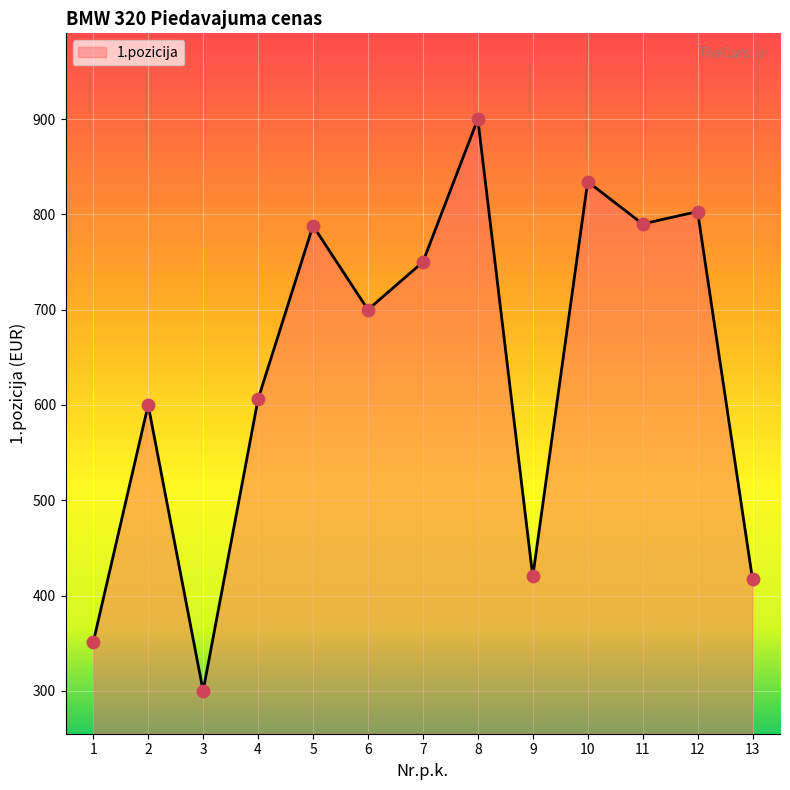

Between 1 and 10, which is larger?

10